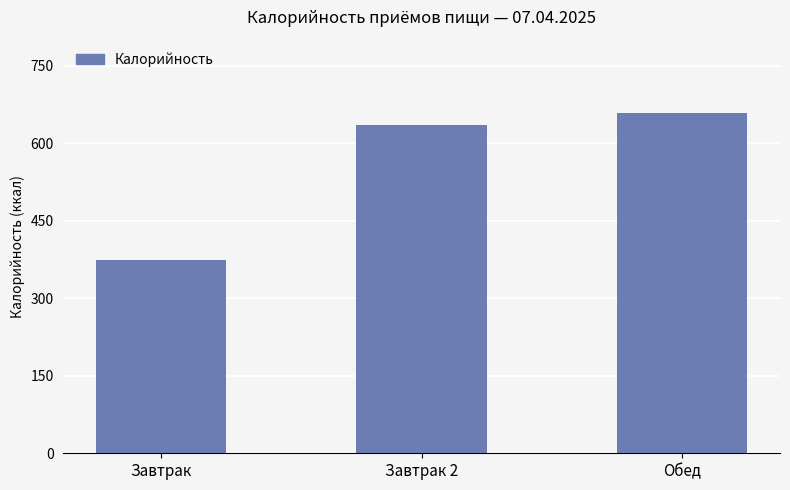

At which label is the value closest to 515?

Завтрак 2